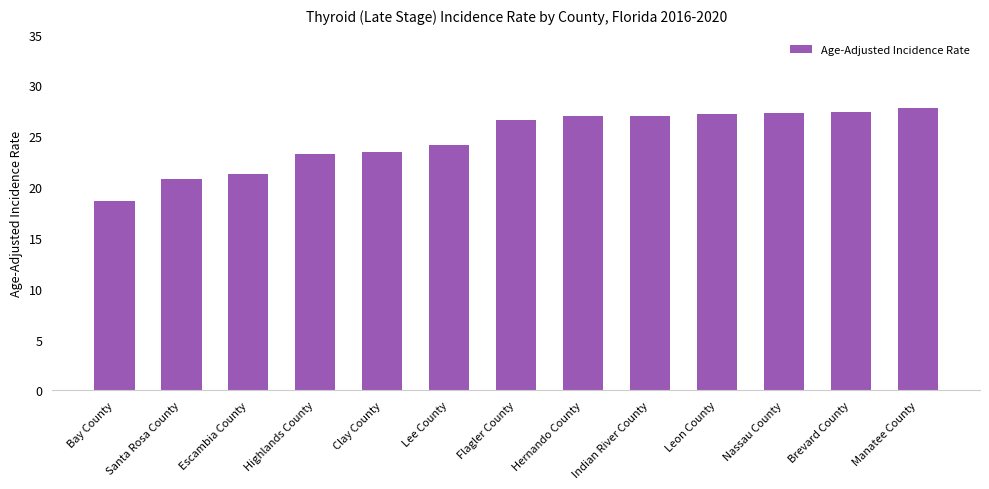

What is the value of the 6th bar from the left?

24.1